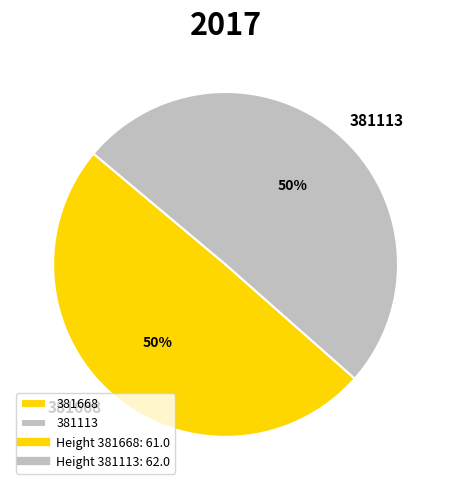

To the nearest percent, what portion does 381668 represent?

50%